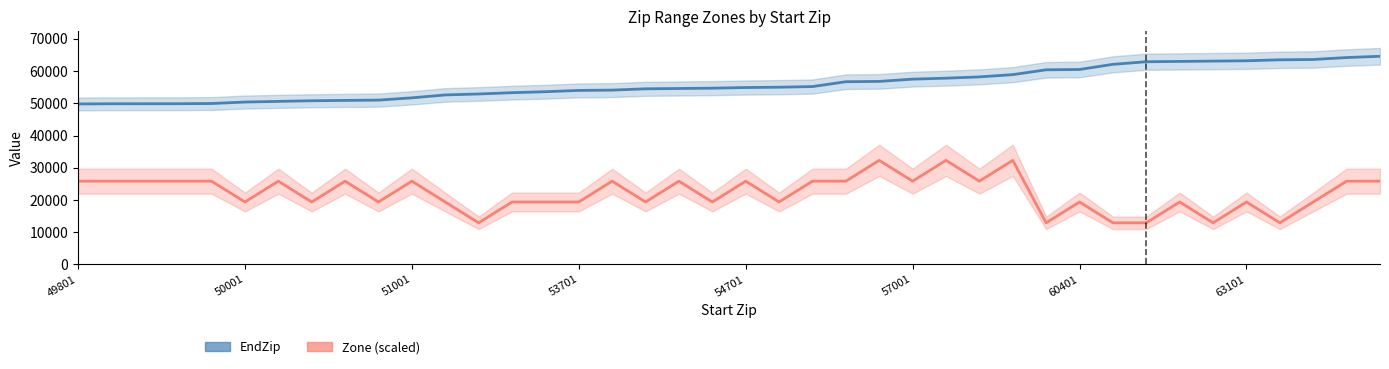

Is this an area chart (filled region under the line)?

No